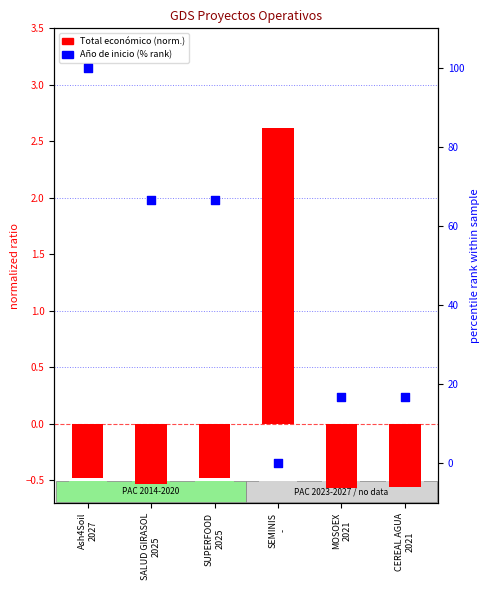

At how many categories does at least one series exceed 58?

3